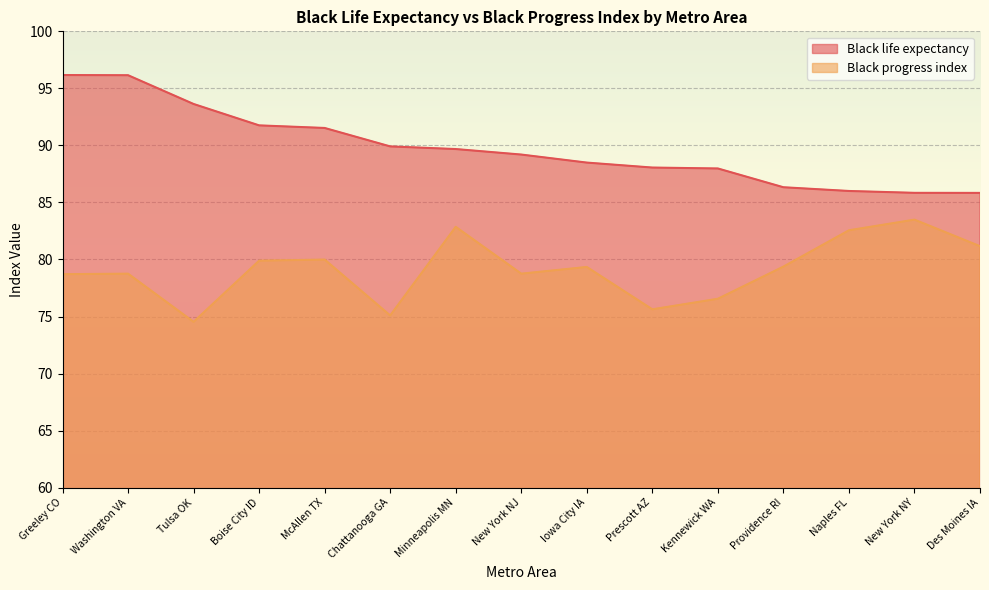

The Black progress index series shows 79.9 at Boise City ID. True or false?

True